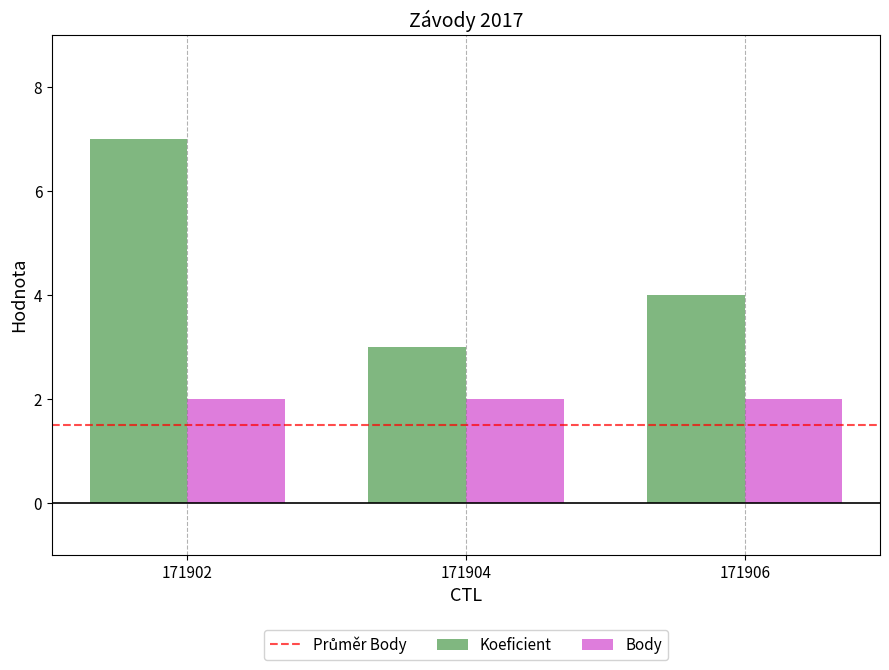

What is the minimum value shown in the chart?

2